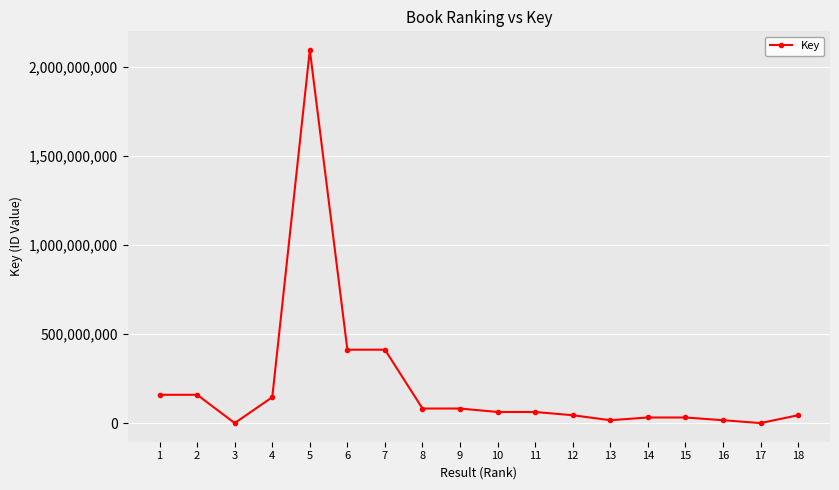

Where is the first local minimum?

3